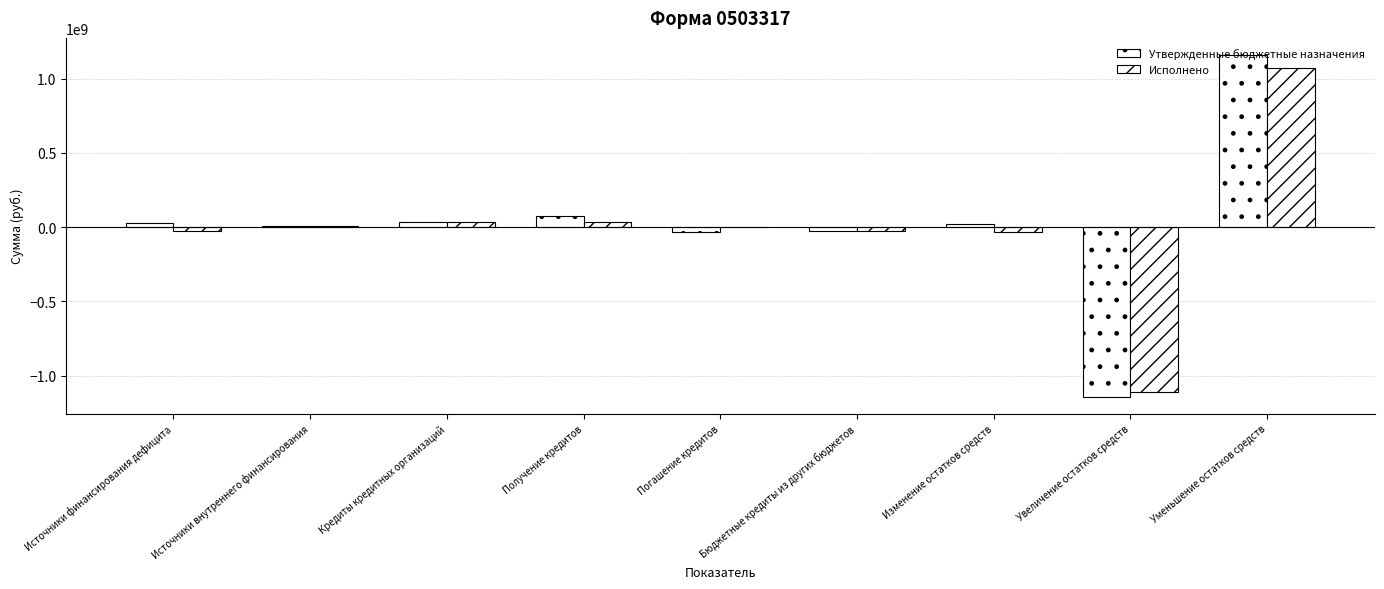

Which category has the lowest value in the Исполнено series?

Увеличение остатков средств